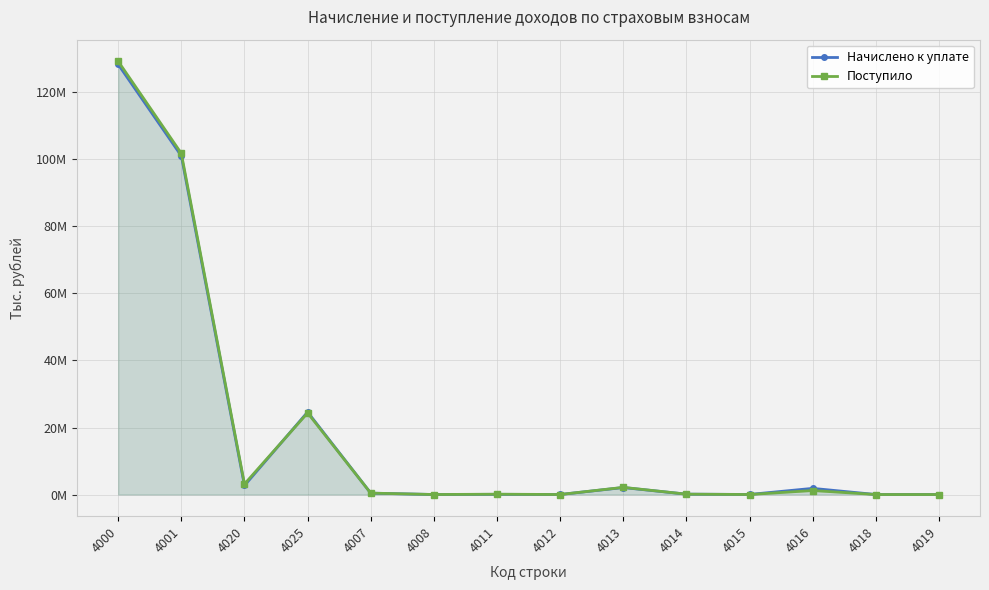

What is the value of the Поступило point at the 11th from the left?

3694